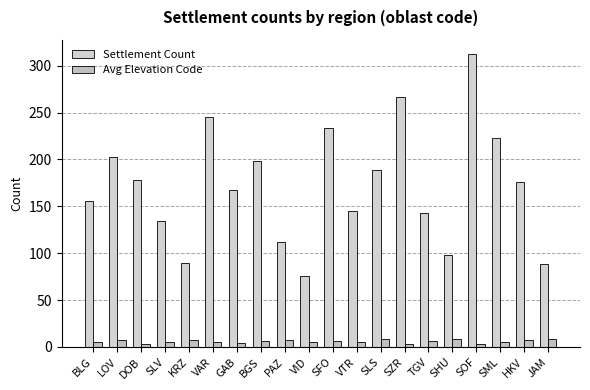

Does the chart contain any negative values?

No